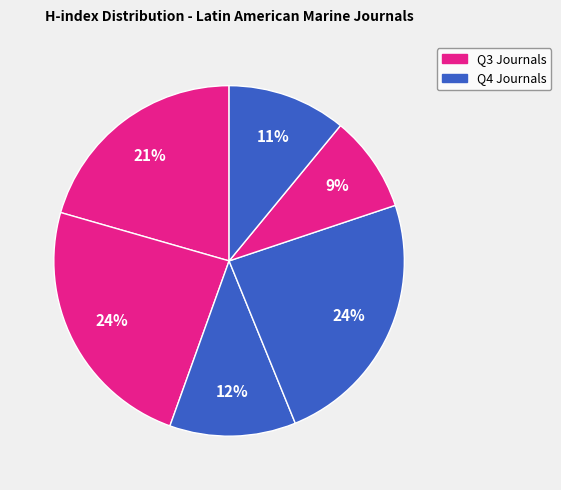

Count the number of slices in the pie.

6